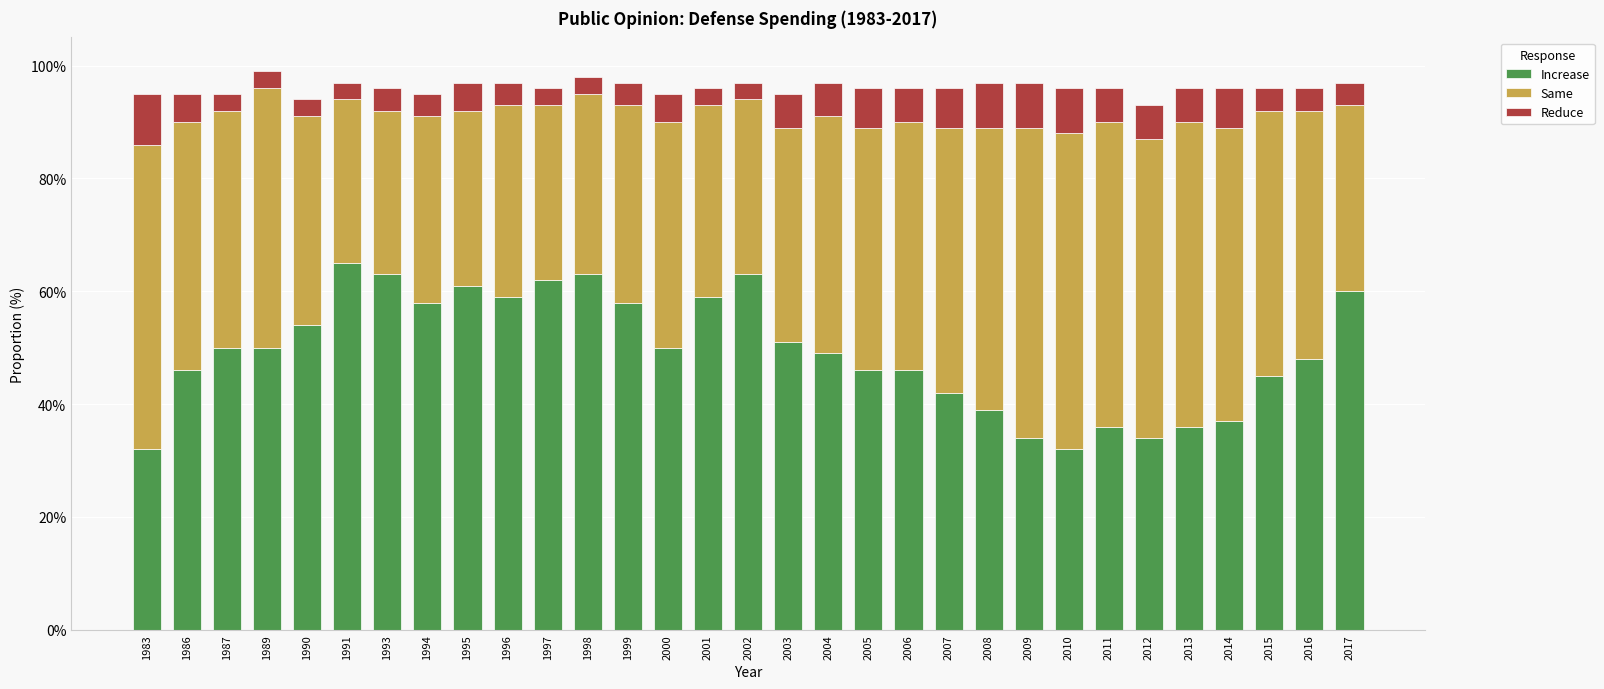

What is the difference between the maximum and minimum values in the Same series?

0.3